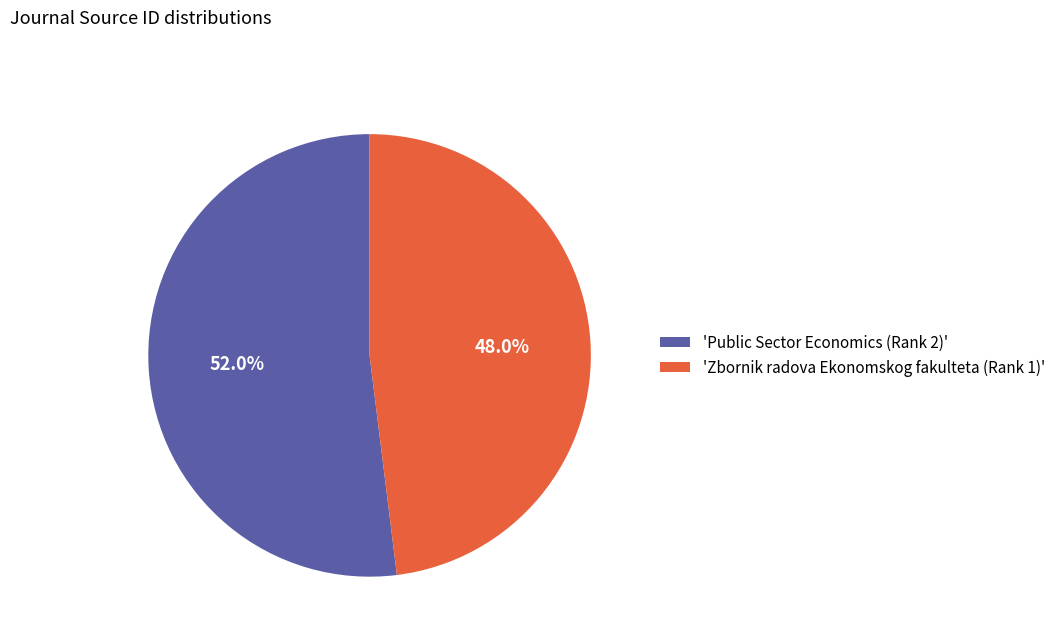

Count the number of slices in the pie.

2